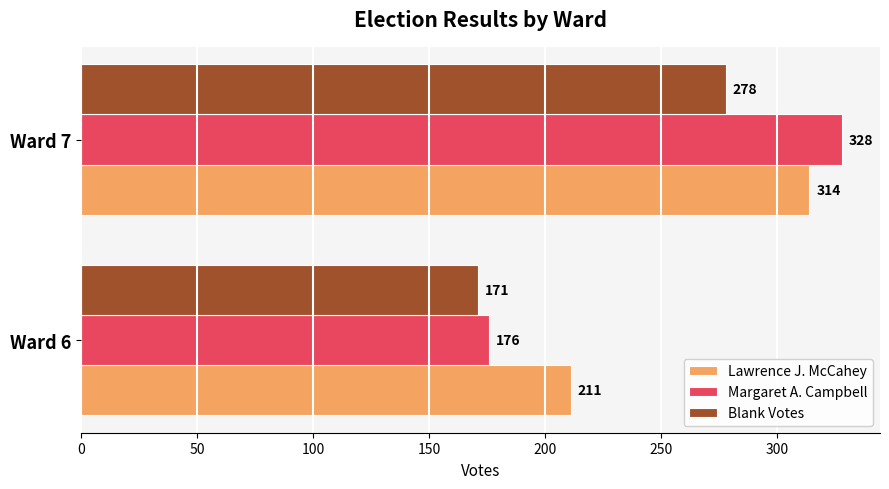

What is the sum of all Blank Votes values?

449